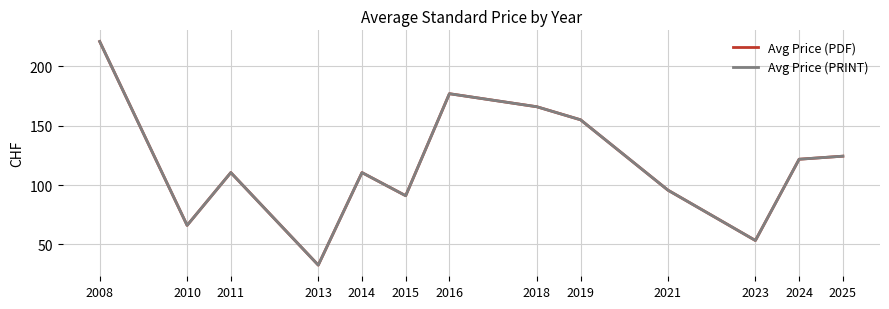

Is this an area chart (filled region under the line)?

No